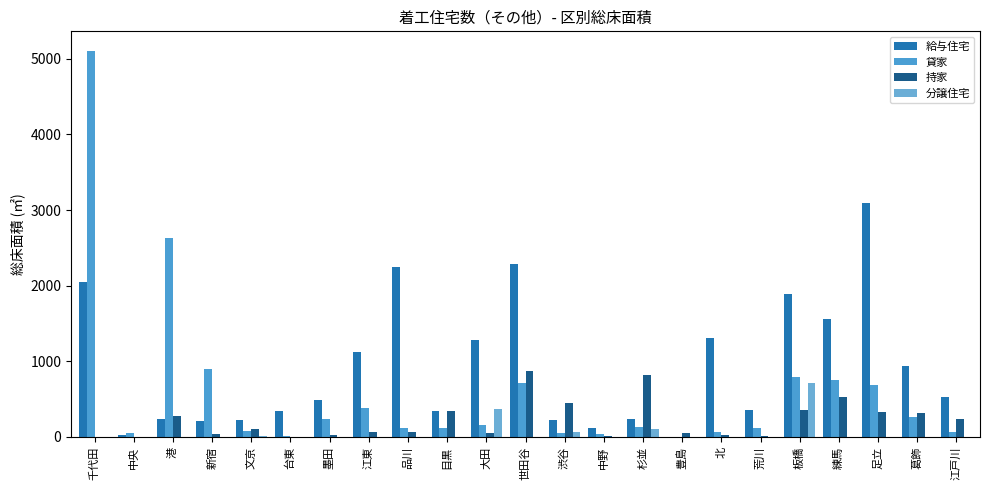

At which label does 分譲住宅 reach its minimum?

千代田